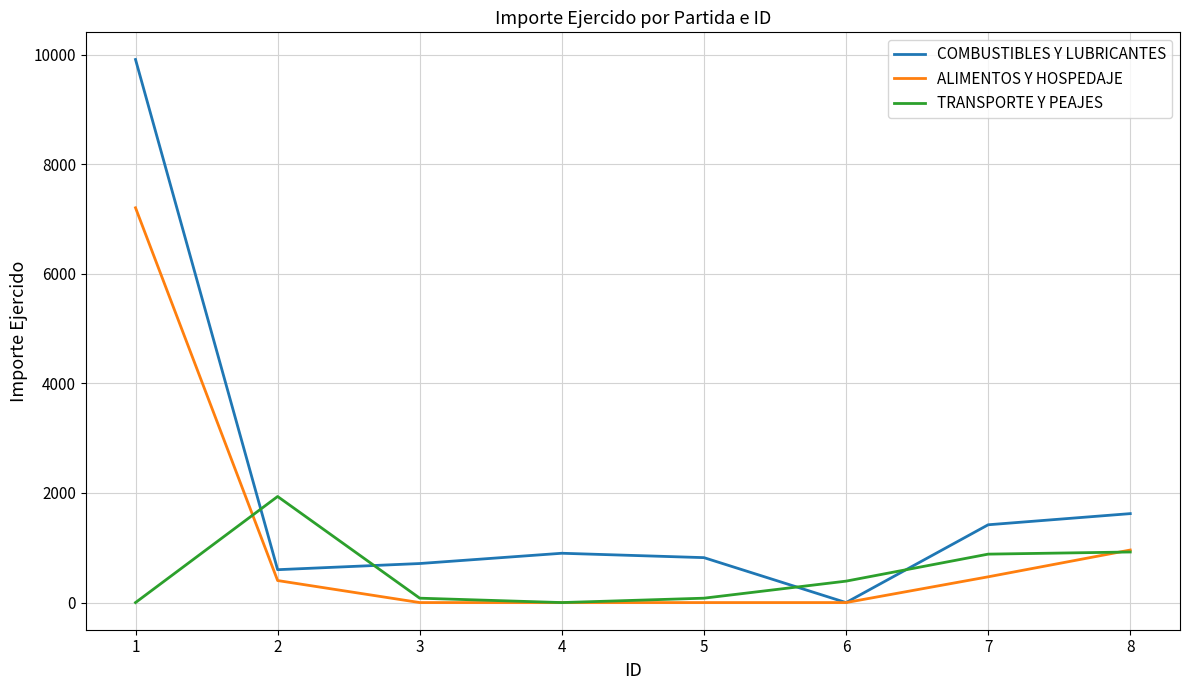

List the series in order of their overall mean, highest first.

COMBUSTIBLES Y LUBRICANTES, ALIMENTOS Y HOSPEDAJE, TRANSPORTE Y PEAJES